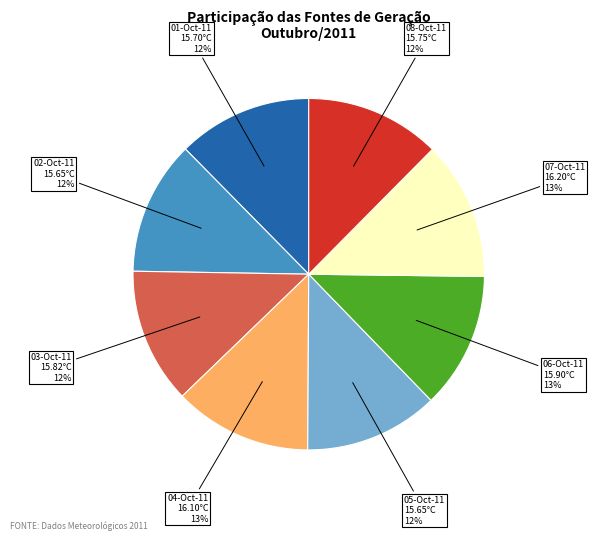

Does any single category account for the majority?

No